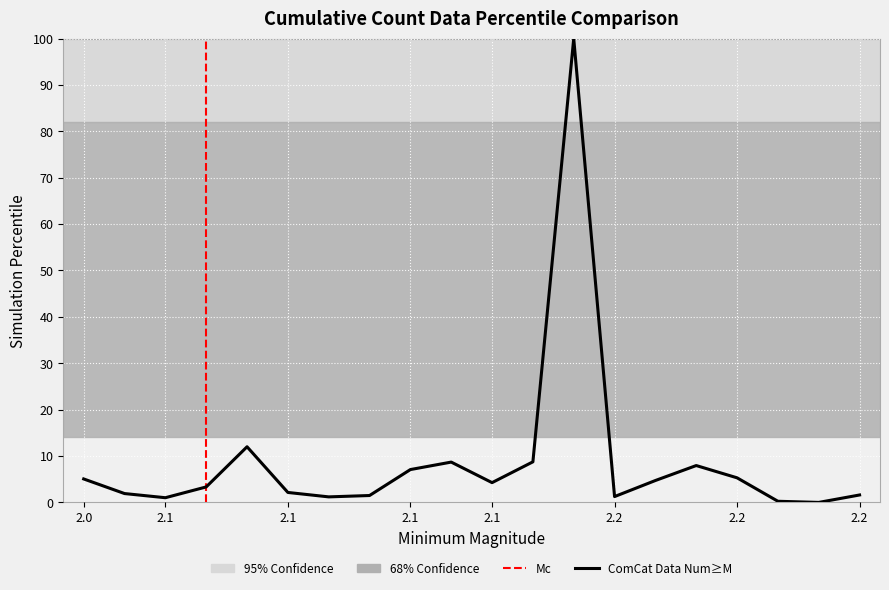

Is this an area chart (filled region under the line)?

No